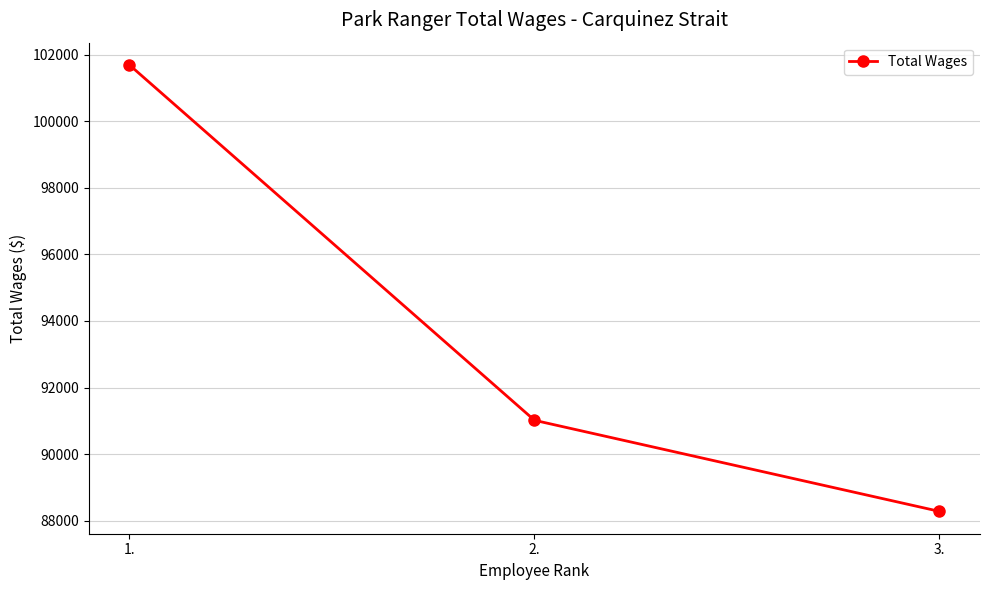

How many data points does each series have?

3